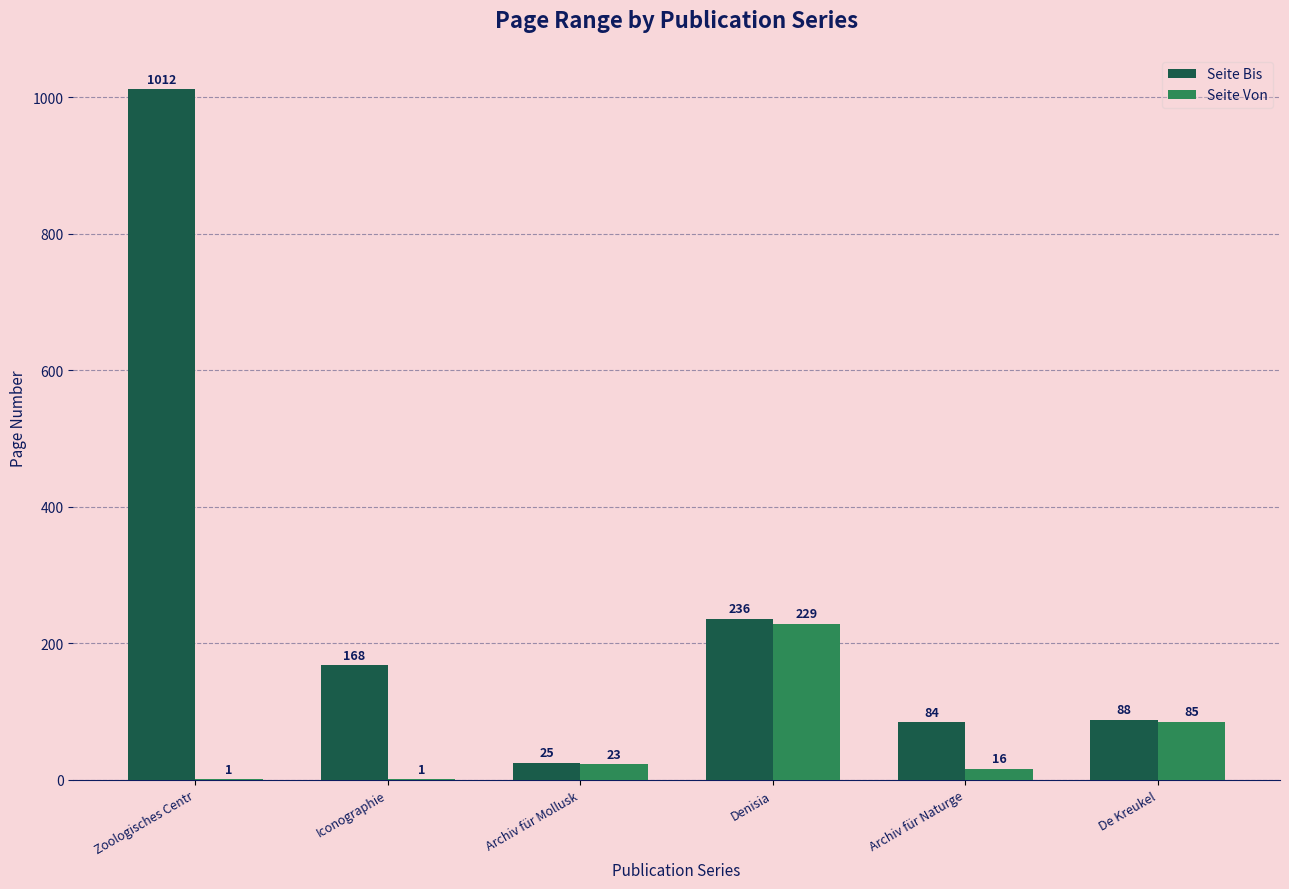

What is the sum of all Seite Von values?

355